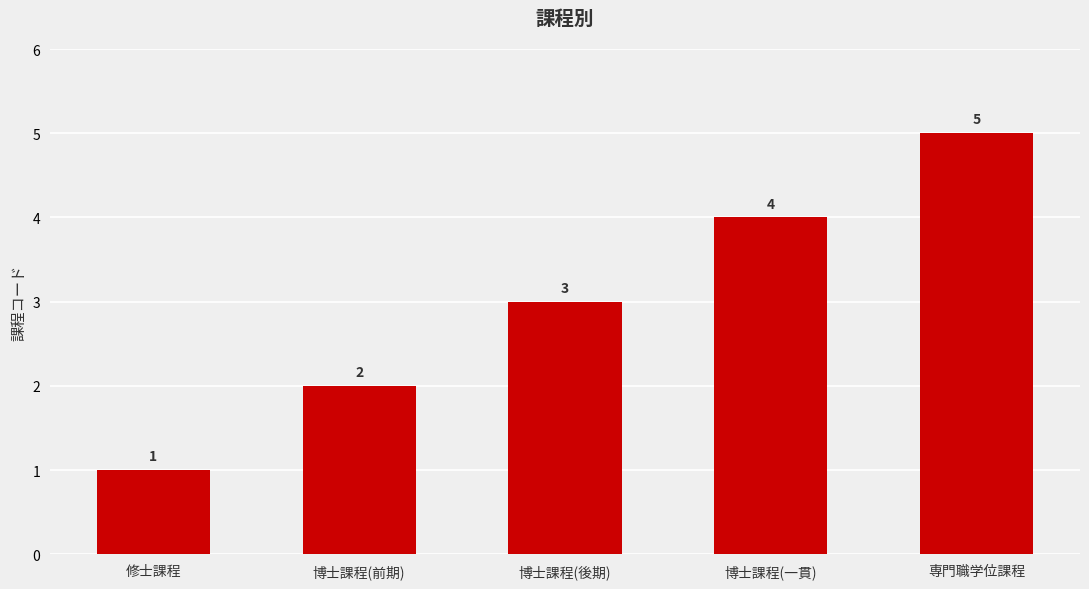

Read the value at 博士課程(前期).

2